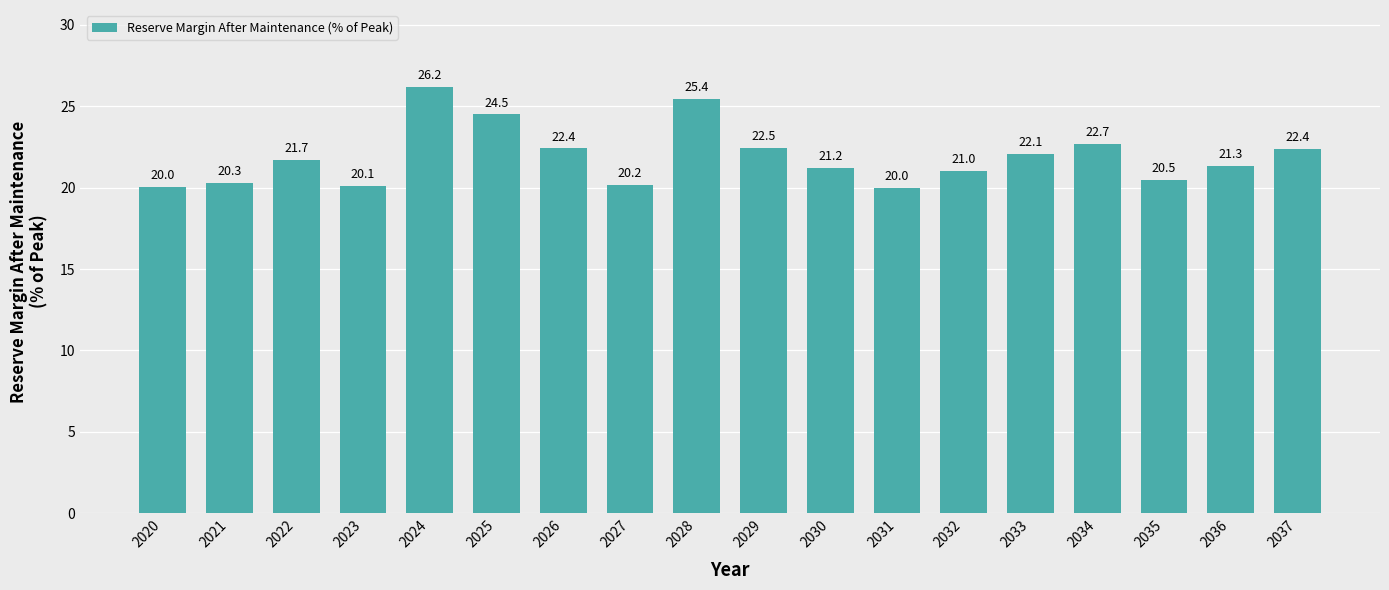

What is the ratio of the value at 2026 to the value at 2028?

0.9